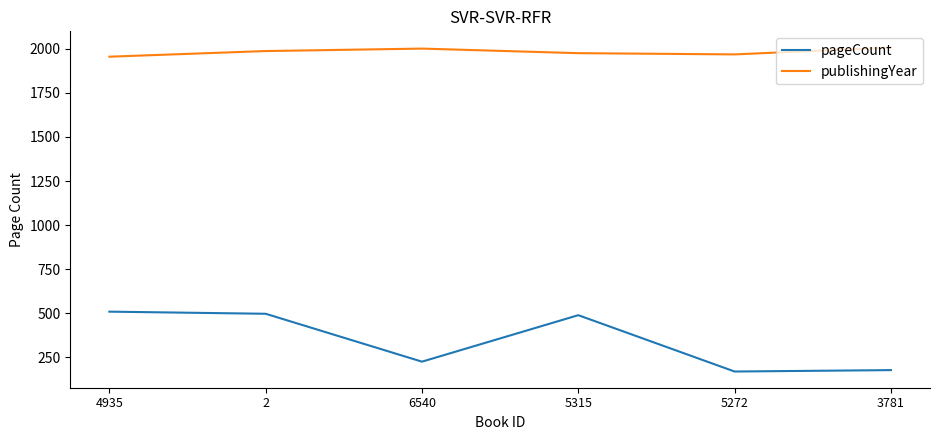

What are all the series names shown in the legend?

pageCount, publishingYear